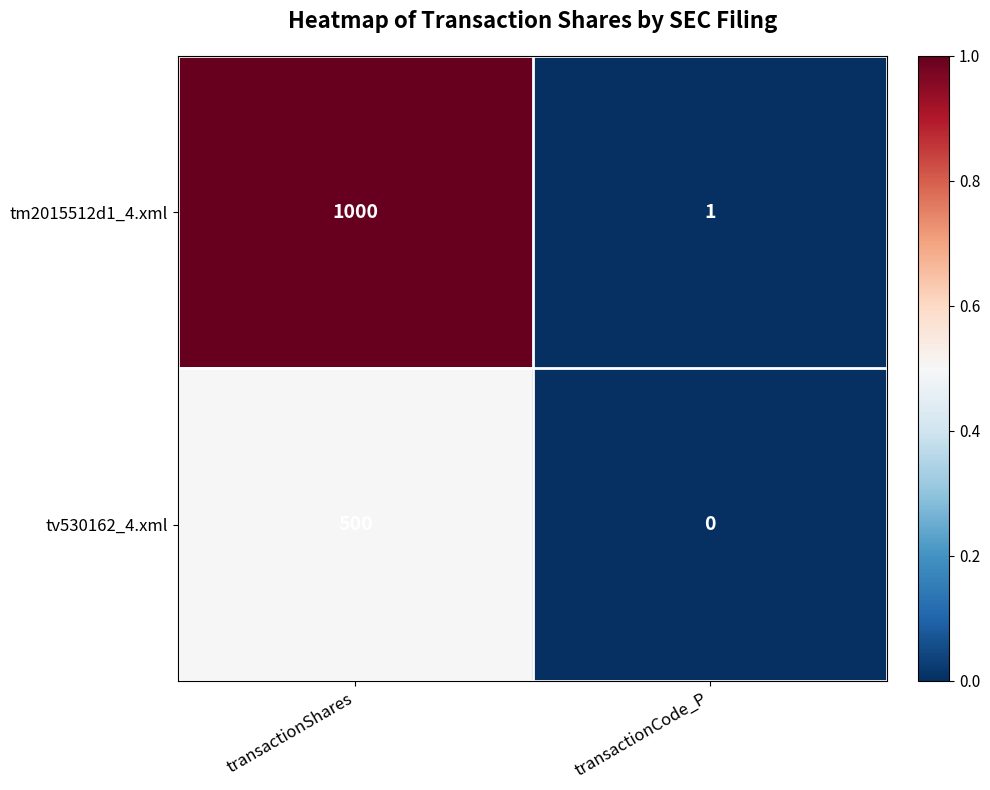

Where is tm2015512d1_4.xml nearest to the value 500?

transactionCode_P